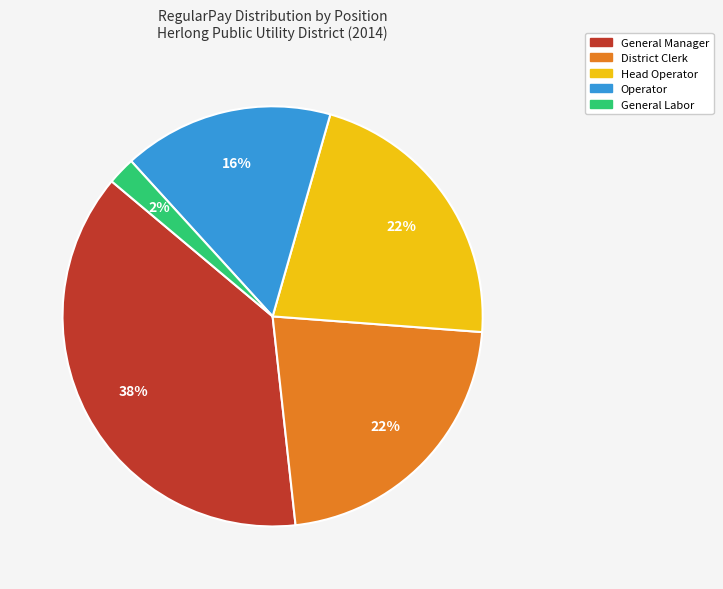

Between Operator and General Labor, which is larger?

Operator